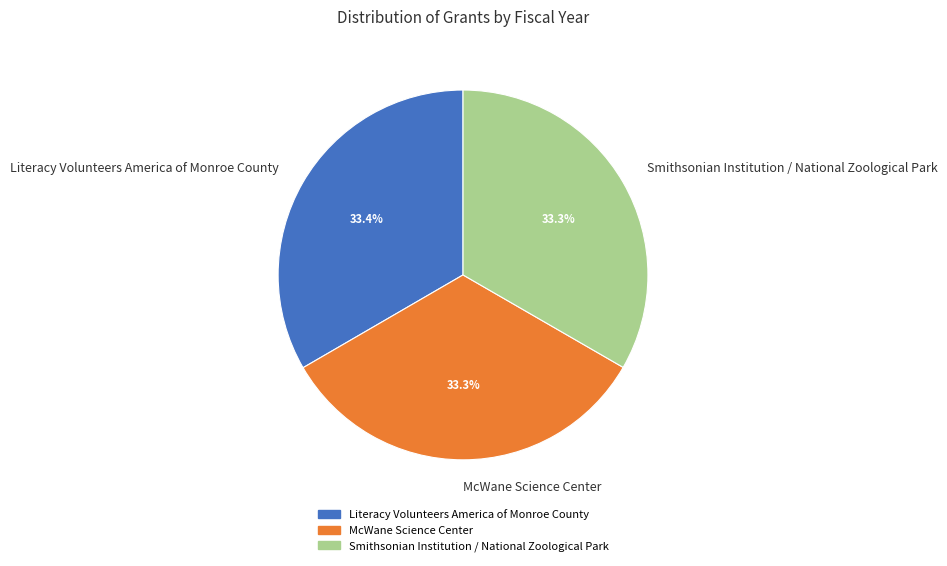

Approximately how many times larger is the value at Smithsonian Institution / National Zoological Park compared to McWane Science Center?

1.0